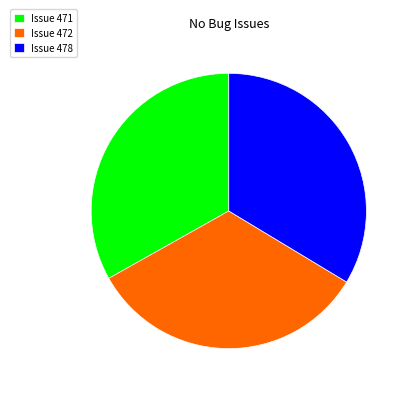

Is it true that Issue 471 is 33% of the pie?

True